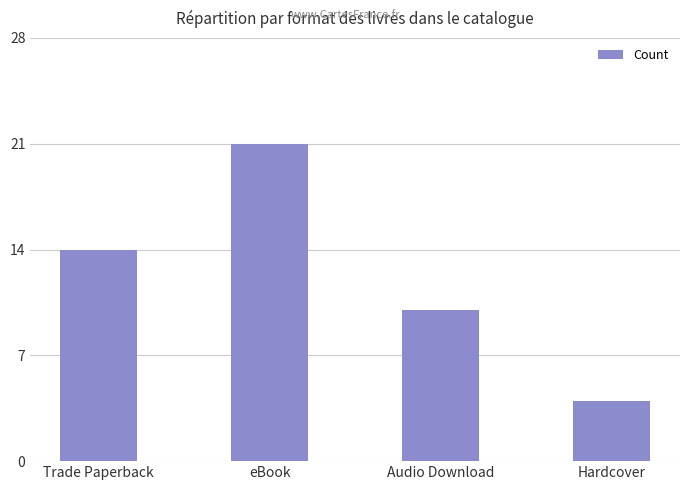

Reading left to right, what are all the values shown in this chart?

14	21	10	4